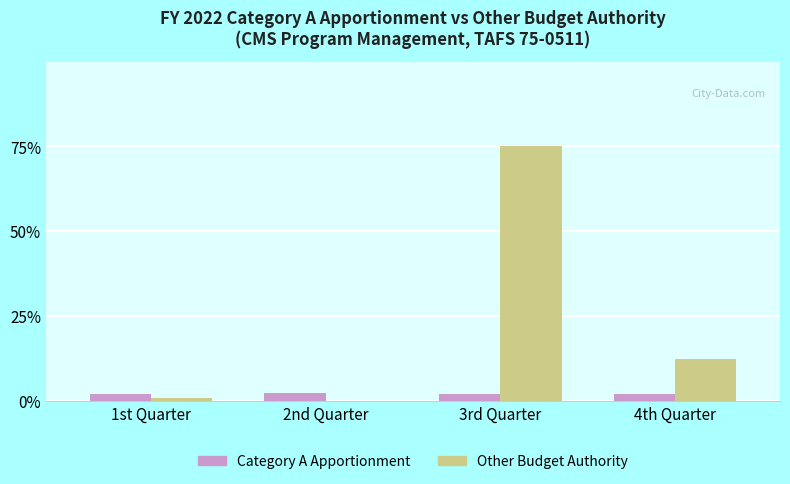

What is the spread (max minus min) of values at 2nd Quarter?

2.2